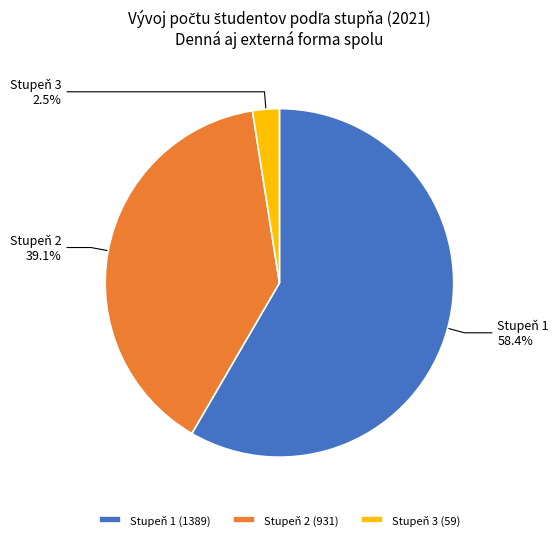

Count the number of slices in the pie.

3